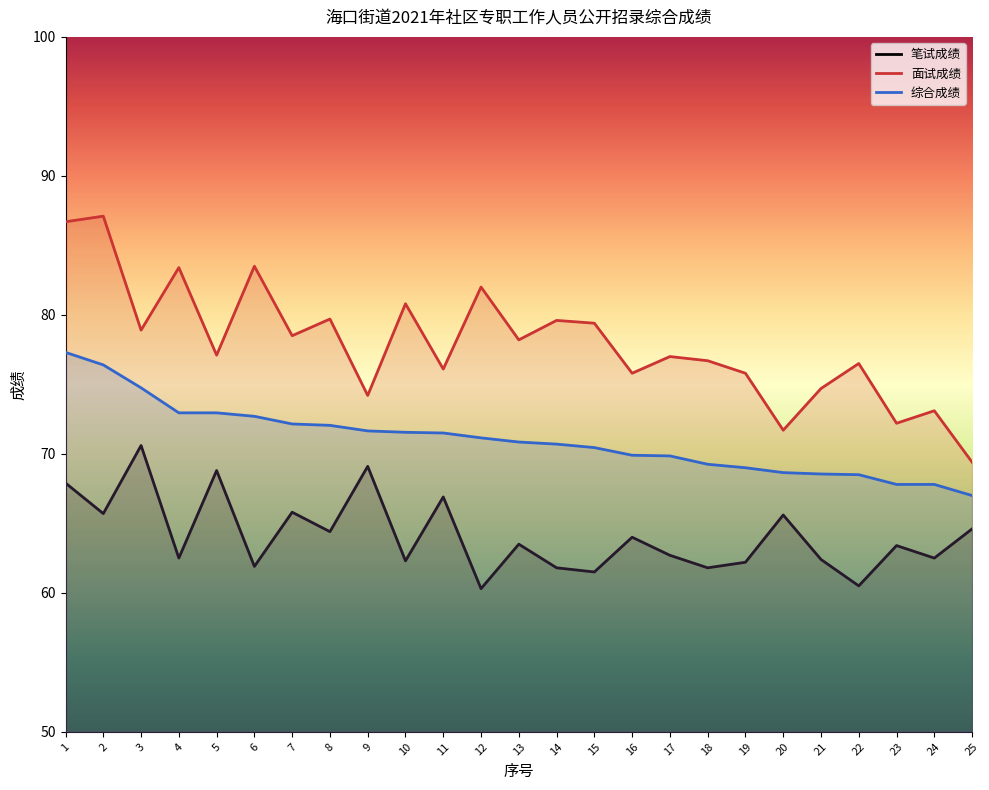

True or false: 面试成绩 and 综合成绩 cross at least once.

False